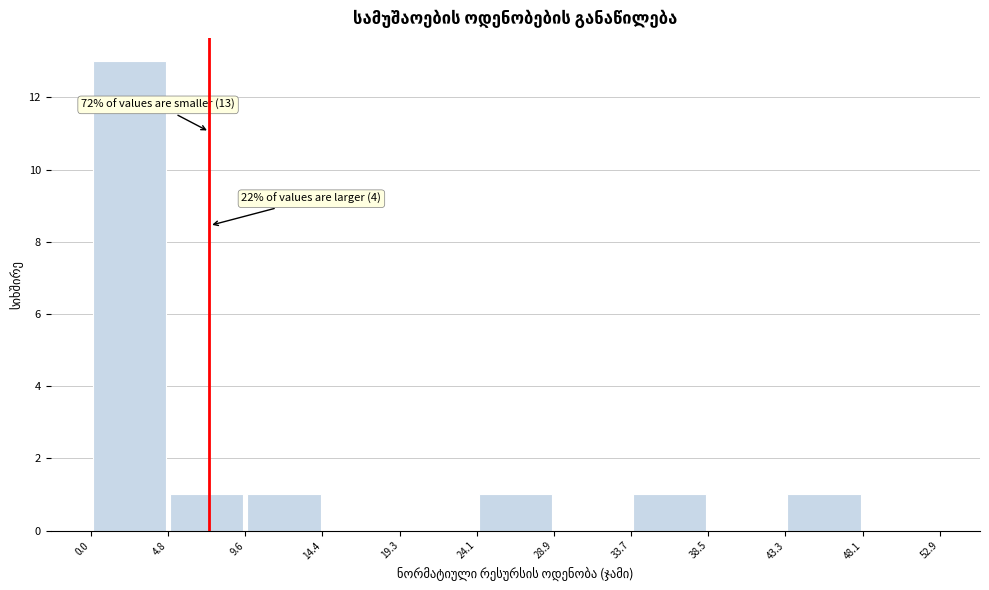

Over which range of the x-axis is the bar tallest?

0.0 to 4.8